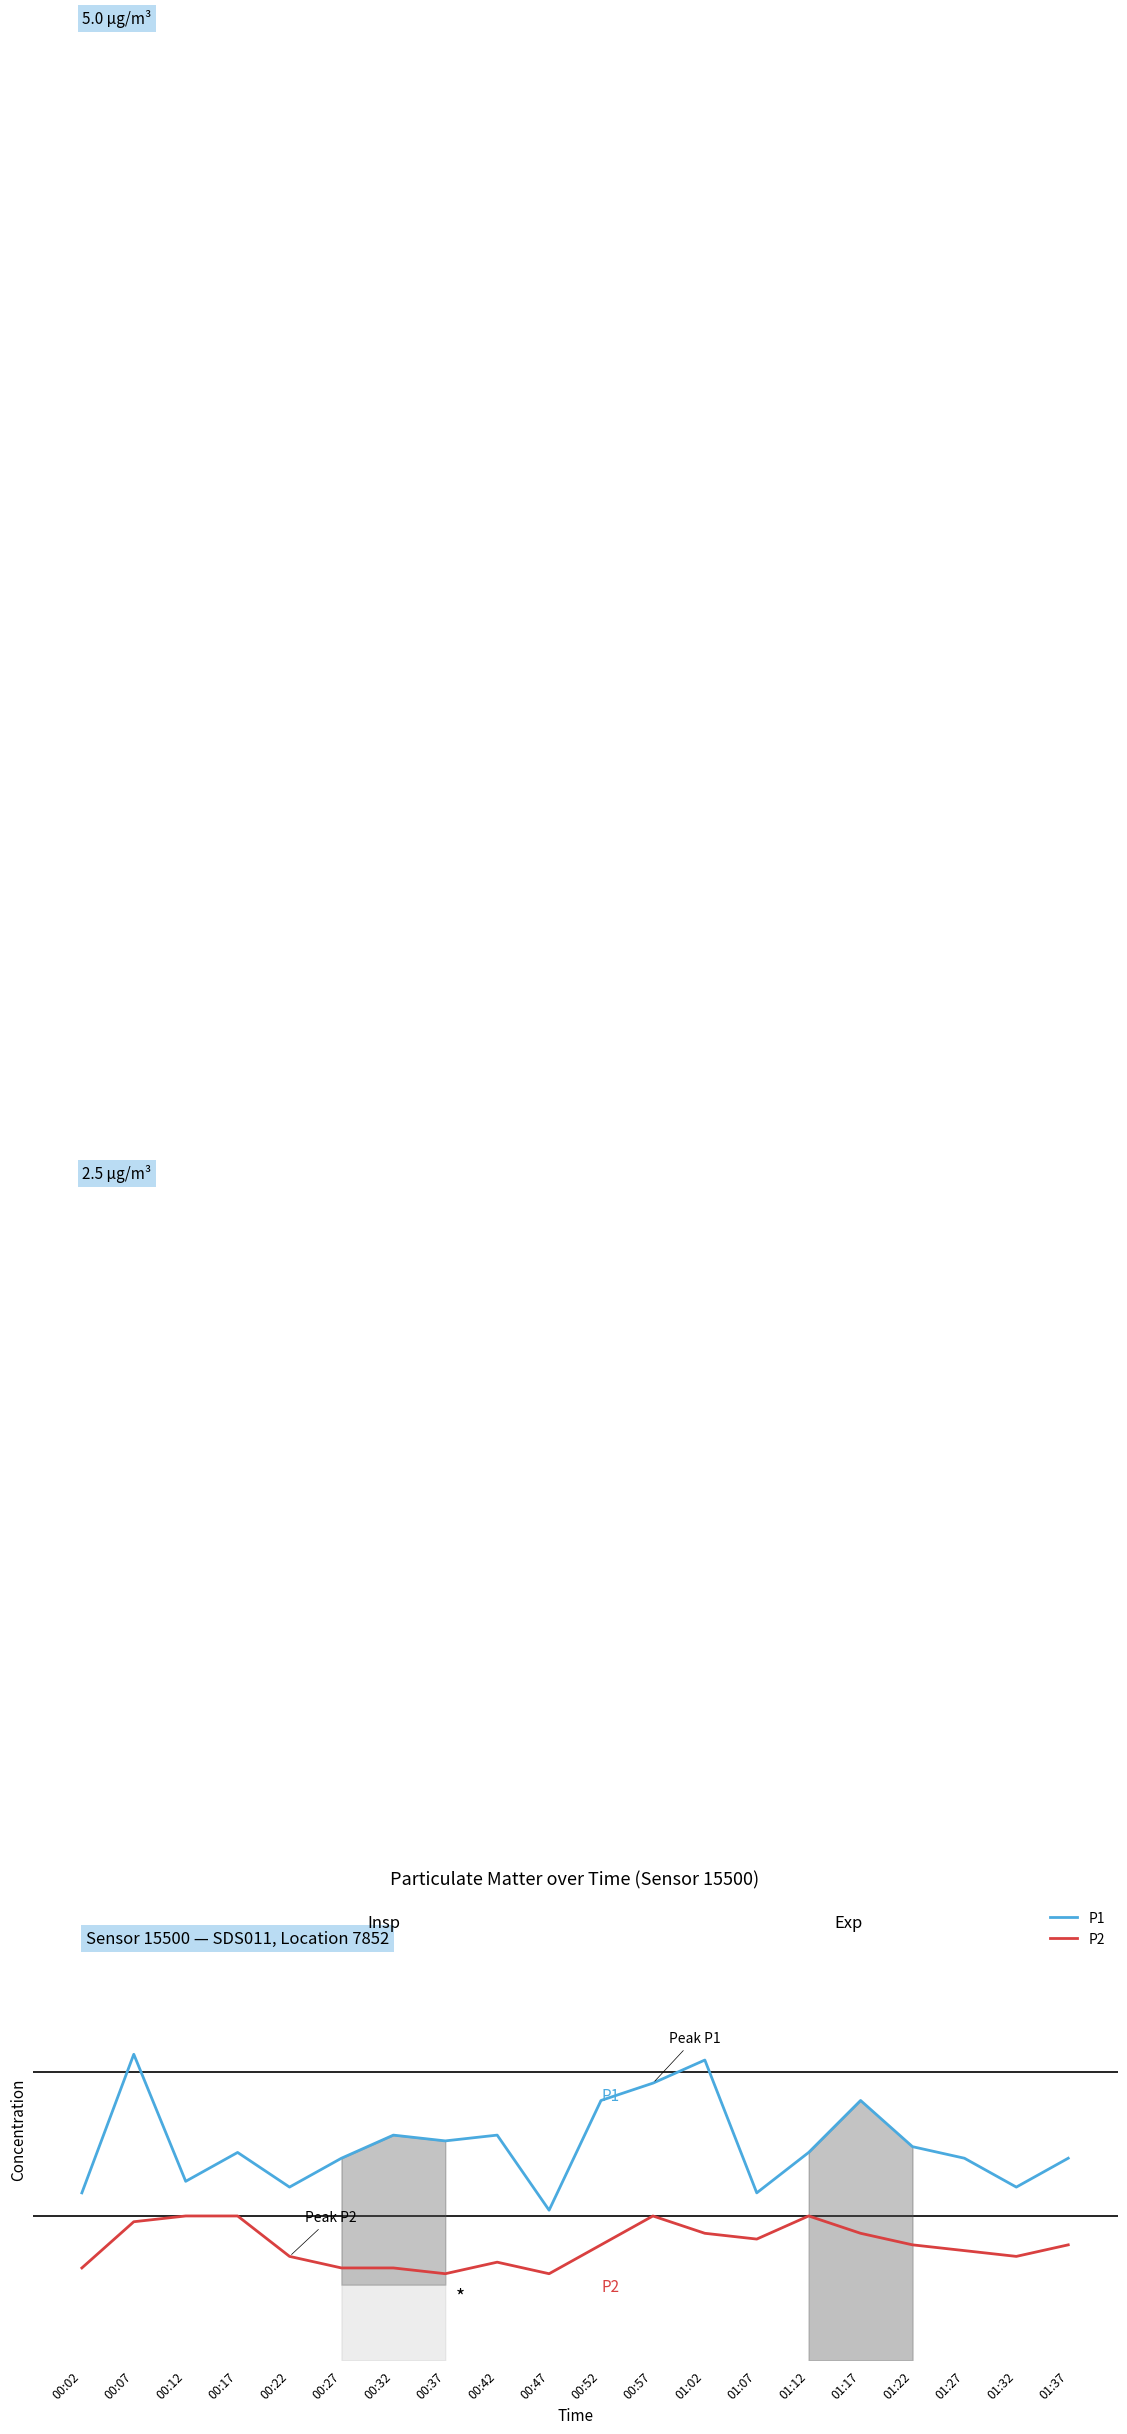

What is the label of the 1st point from the right?

01:37